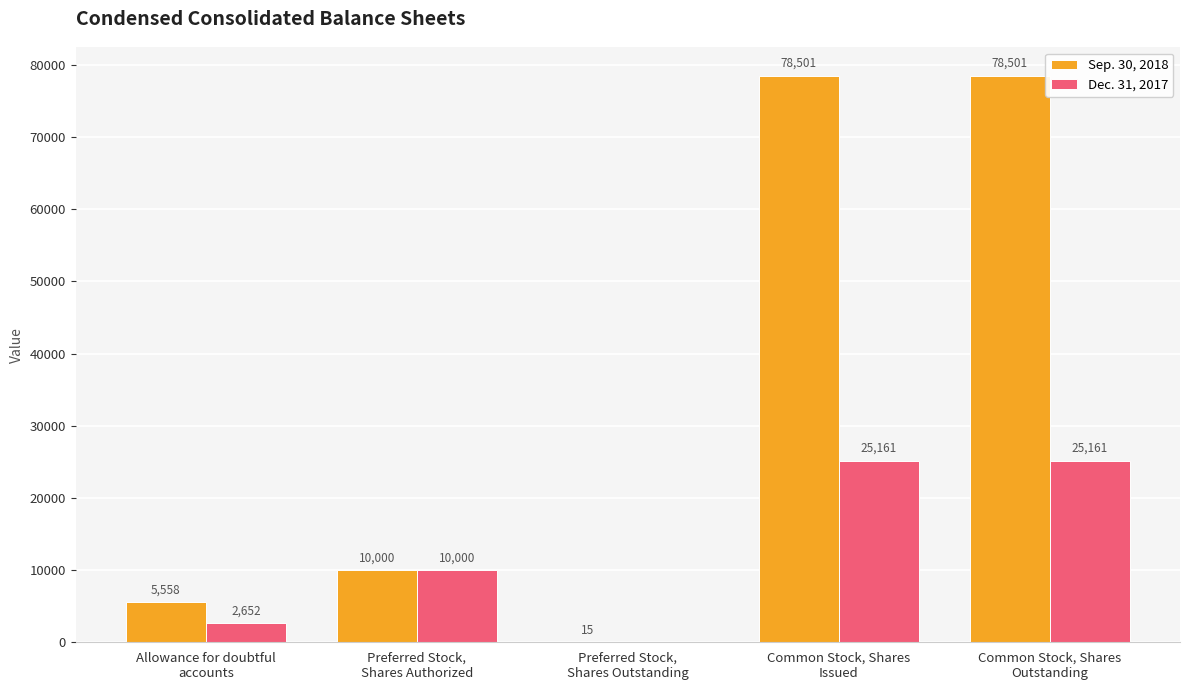

What is the highest value of the Sep. 30, 2018 series?

78501